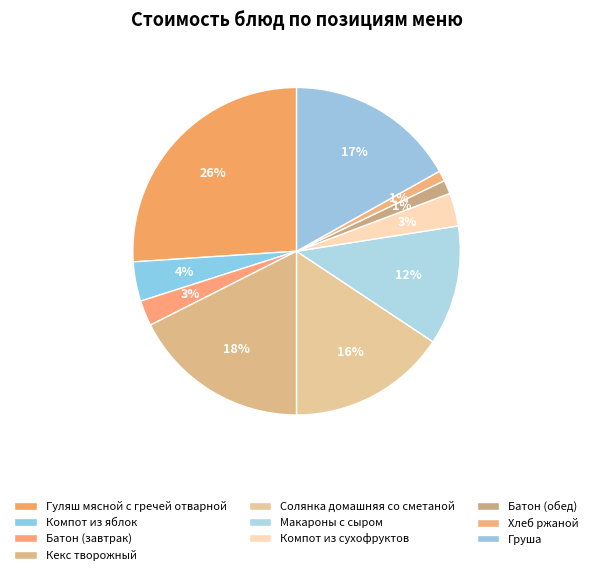

What percentage is the Батон (обед) slice, to the nearest percent?

1%